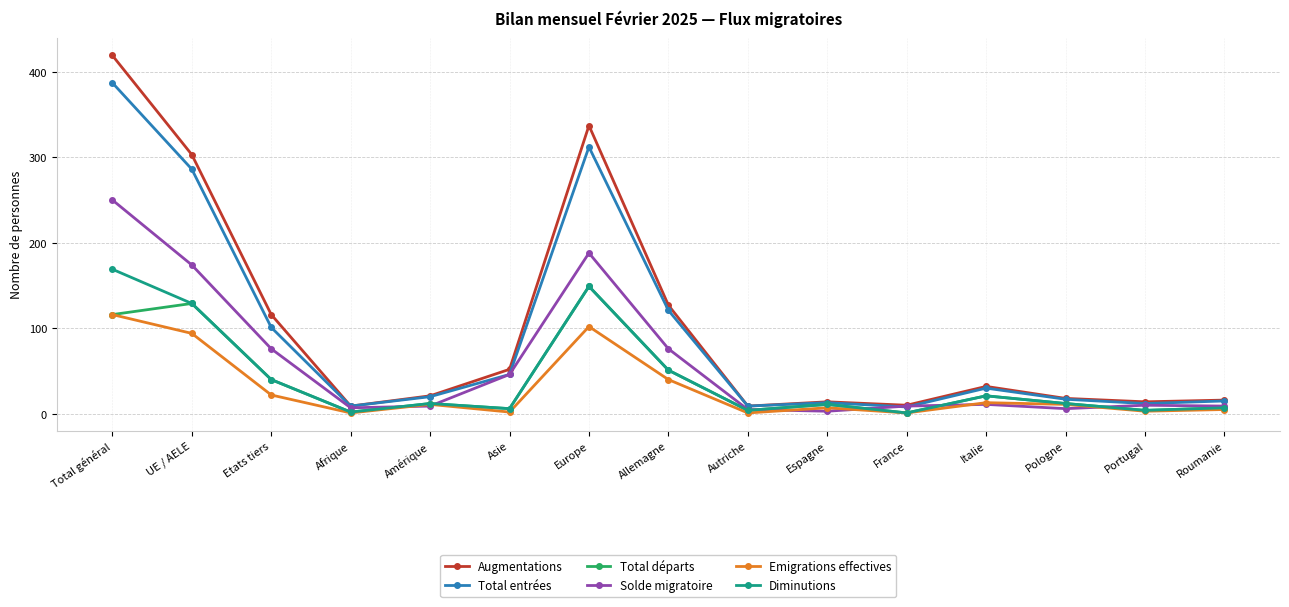

What is the label of the 7th point from the right?

Autriche